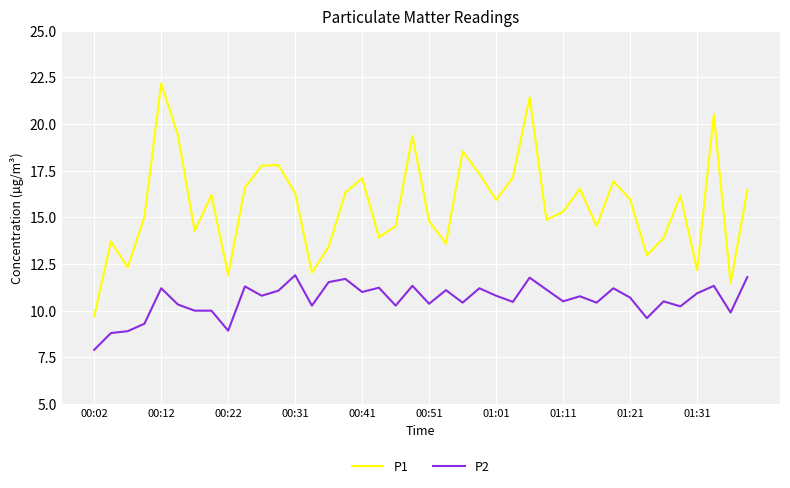

Which series has the widest spread of values?

P1